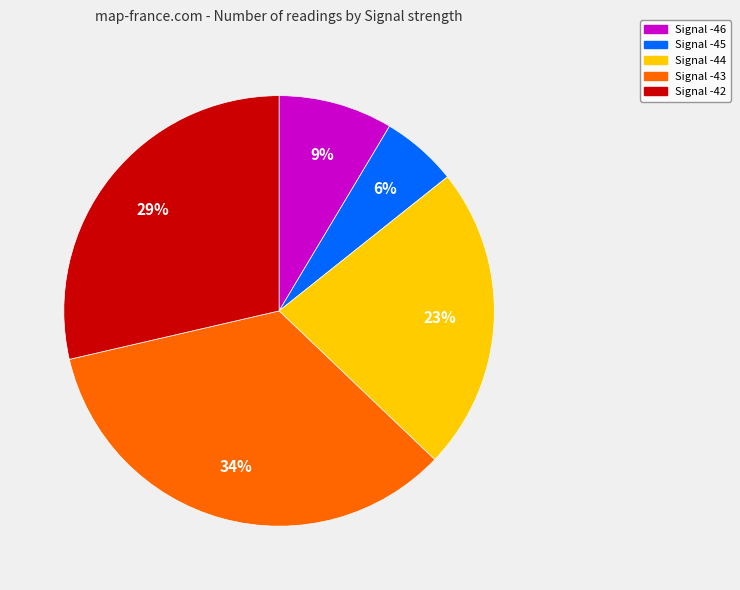

Is there any slice that represents more than half of the pie?

No